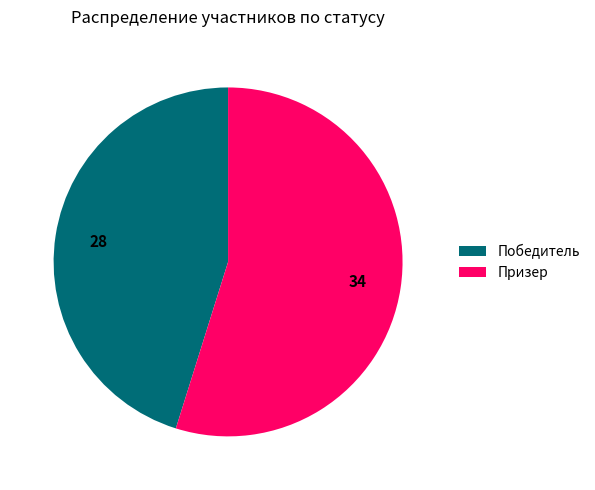

The Призер slice represents 55% of the pie. True or false?

True